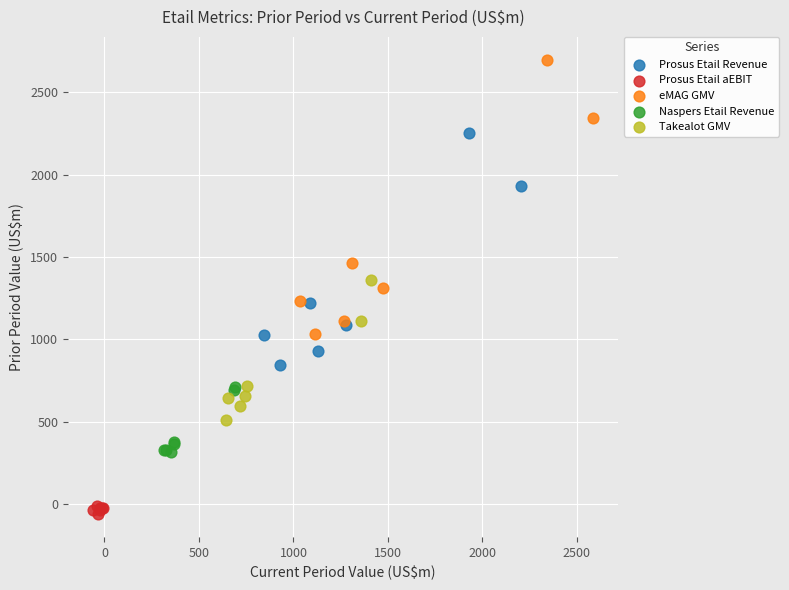

Which series contains the lowest Y value?

Prosus Etail aEBIT